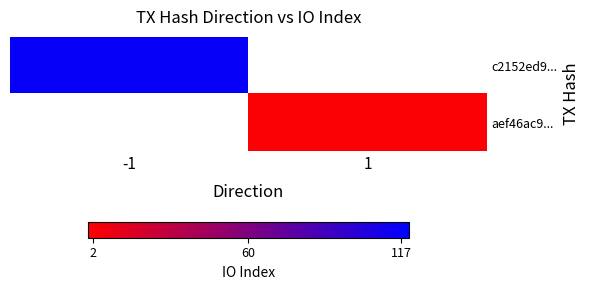

What is the smallest value displayed?

2.0